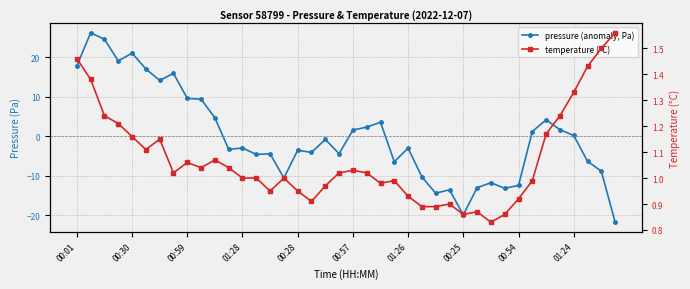

Which series has the widest spread of values?

pressure (anomaly, Pa)